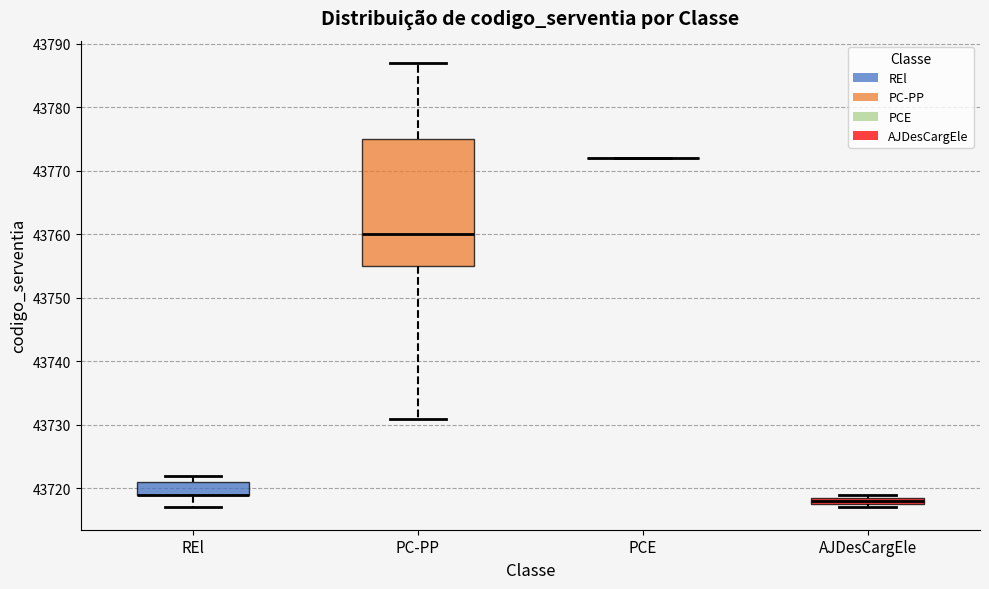

Comparing the boxes themselves (not the whiskers), which one is the tallest?

PC-PP